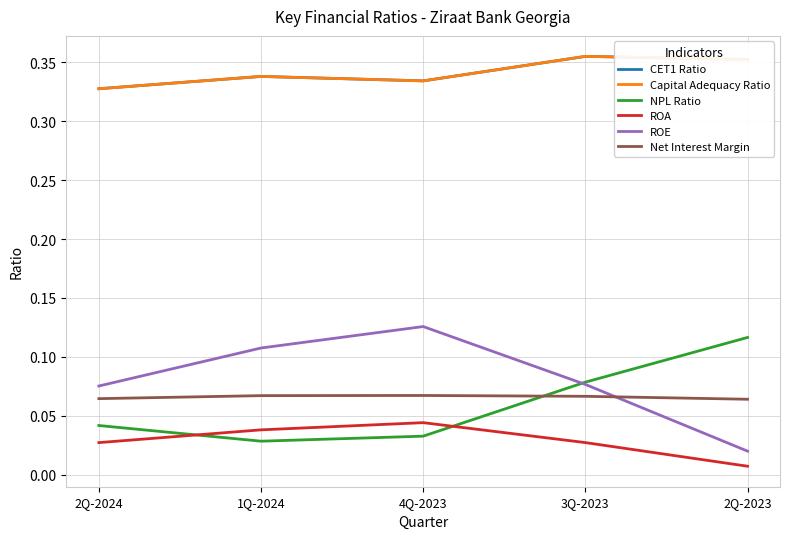

Which series has the largest range (max minus min)?

ROE